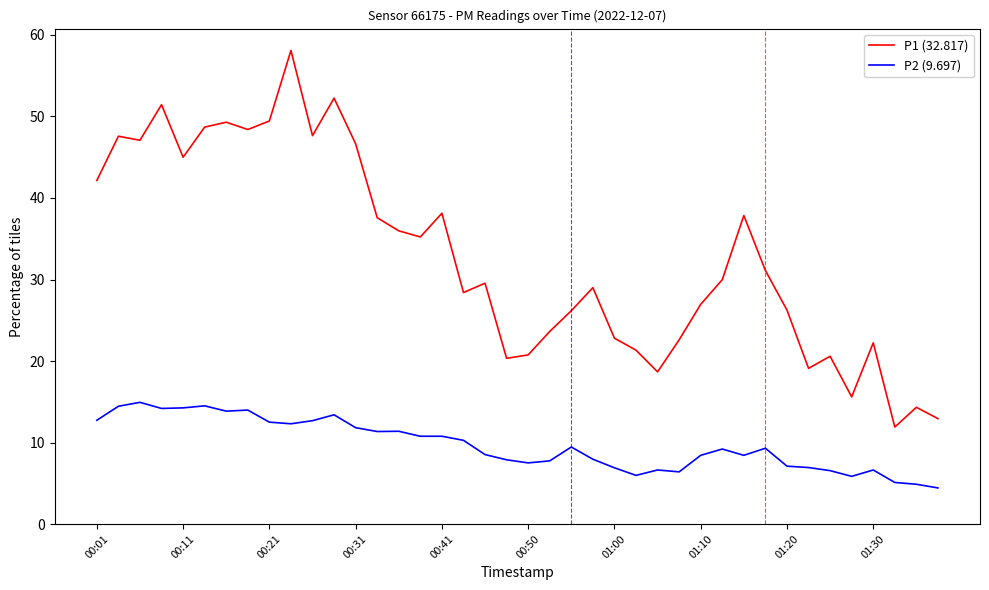

At how many categories does at least one series exceed 17?

36